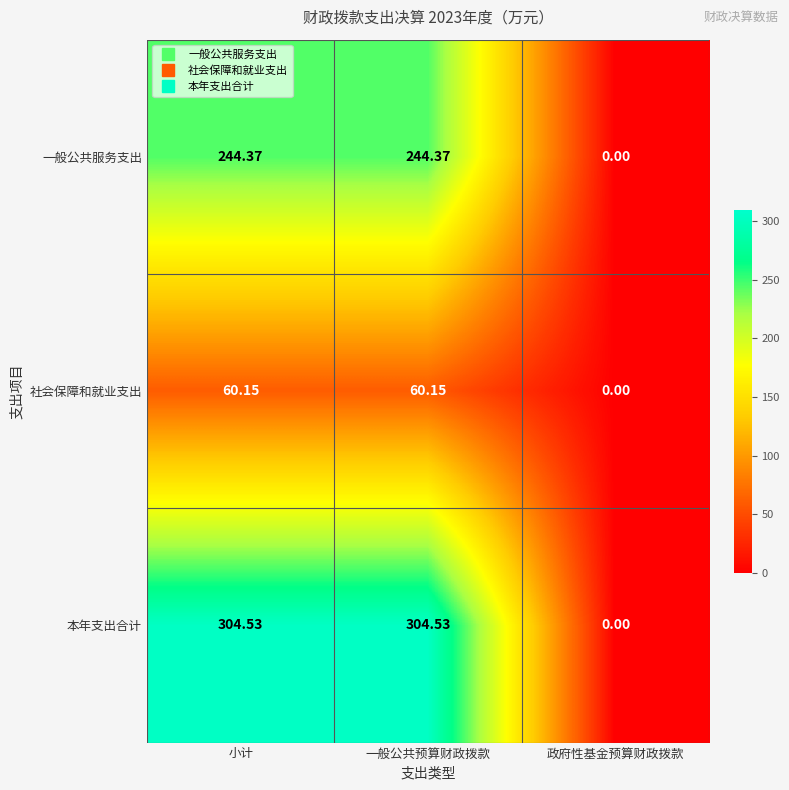

What is the maximum value shown in the chart?

304.5